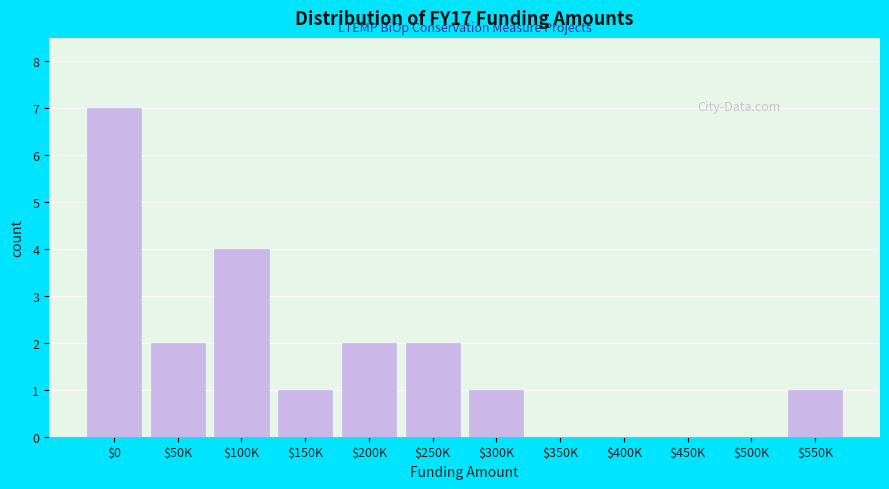

At which category does the chart reach its peak across all series?

$0